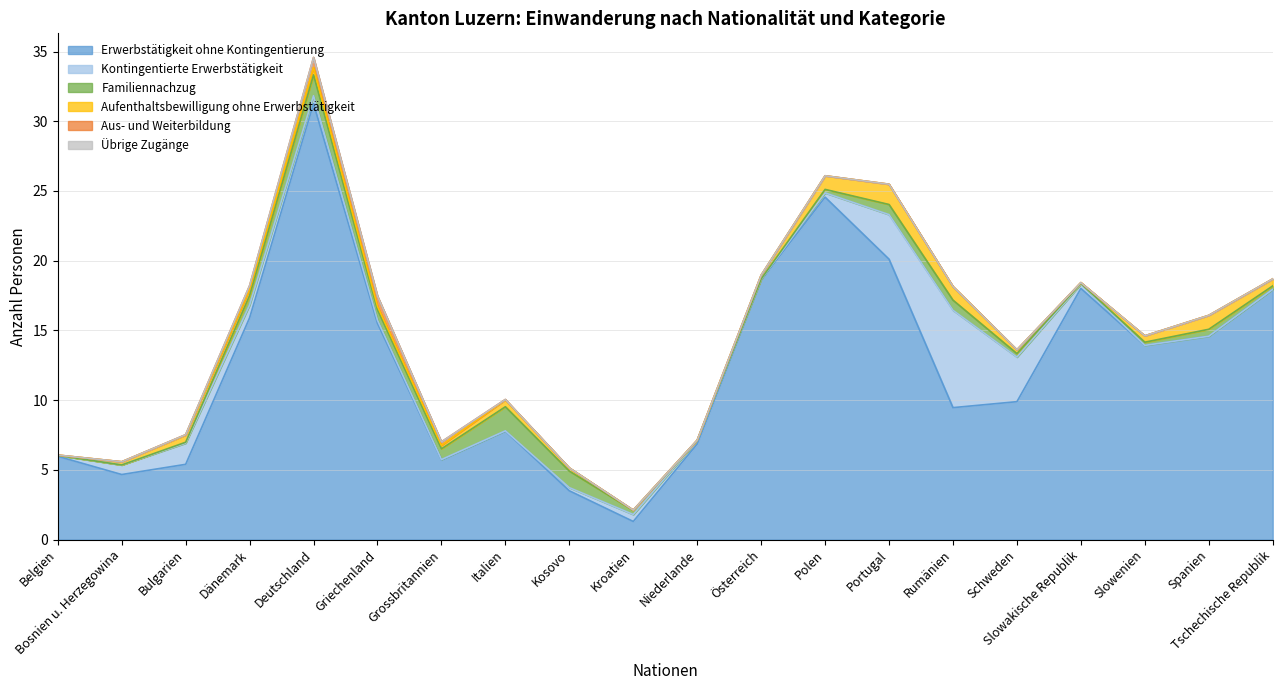

At which label does Erwerbstätigkeit ohne Kontingentierung first exceed 13?

Dänemark